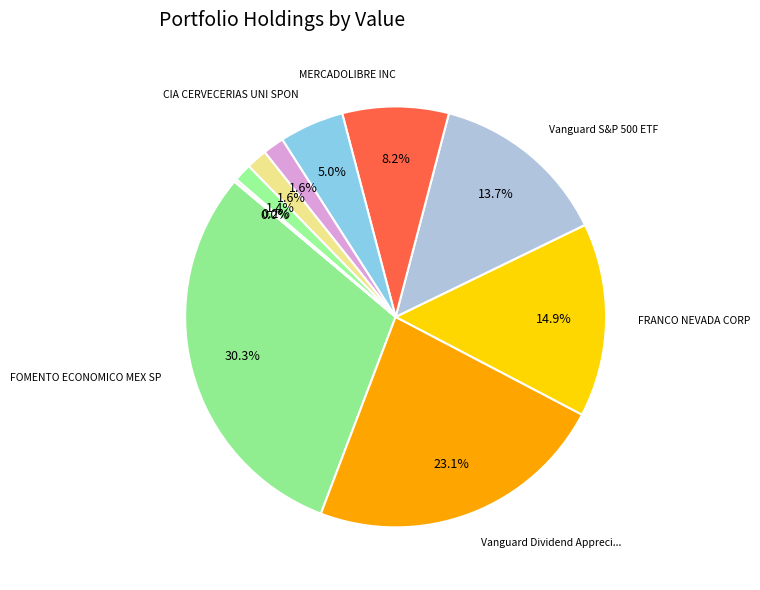

What is the smallest slice in the pie chart?

iShares Core S&P 500 ETF